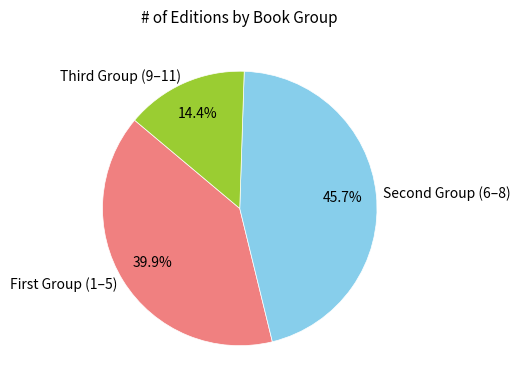

What is the smallest slice in the pie chart?

Third Group (9–11)